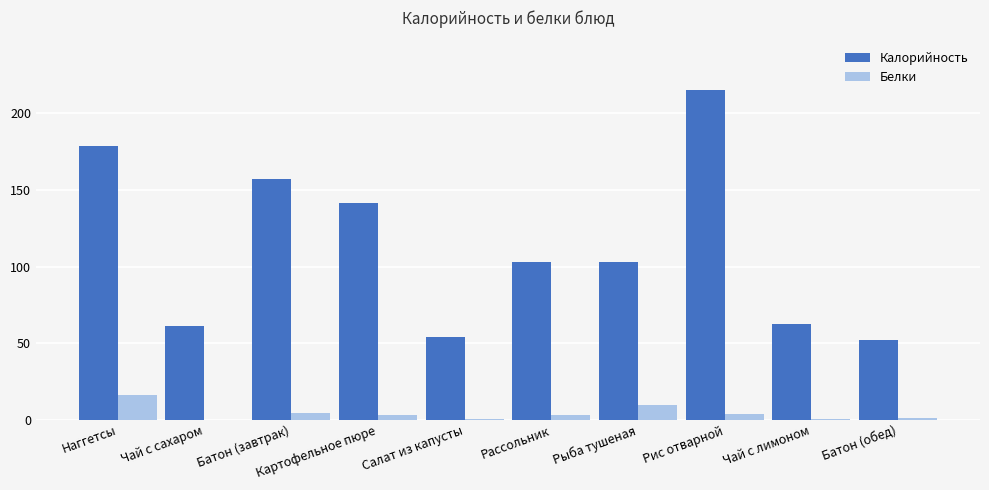

Read the Калорийность value at Батон (обед).

52.3